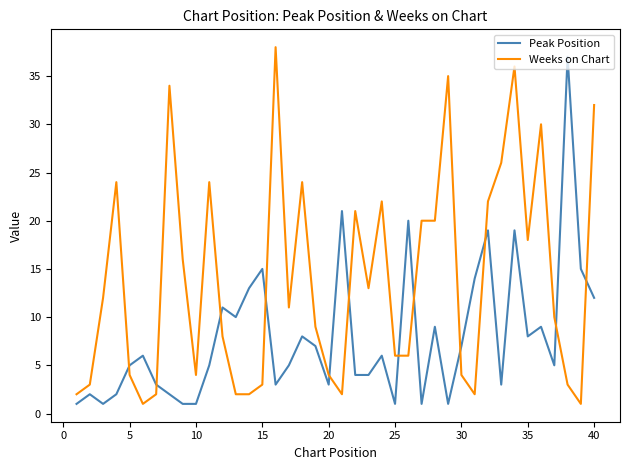

What is the difference between the maximum and minimum values in the Peak Position series?

36